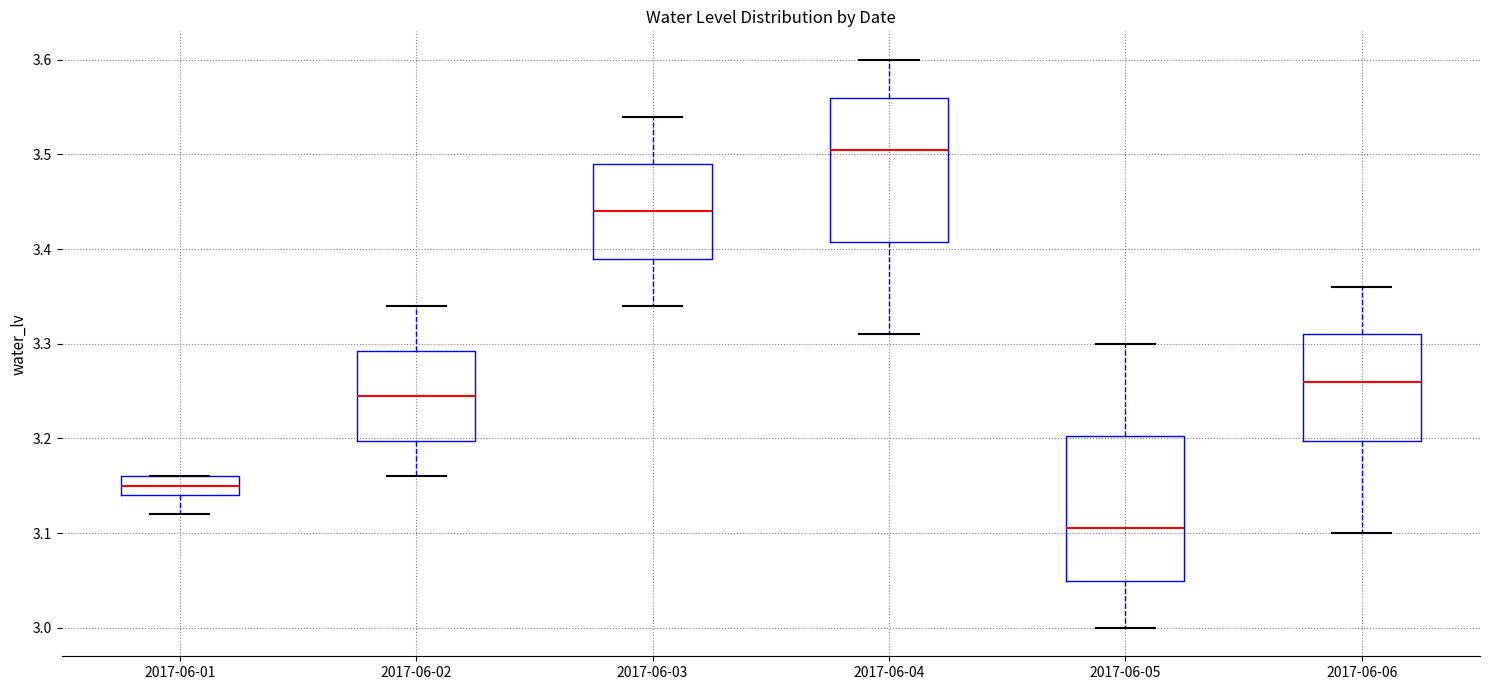

Reading left to right, read every box against the y-axis: the position of its median line, the range the box covers, and the ends of its whiskers. The values are not printed on the chart, so give them approximately, as read against the axis.

2017-06-01: median 3.15, box 3.14 to 3.16, whiskers 3.12 to 3.16
2017-06-02: median 3.25, box 3.20 to 3.29, whiskers 3.16 to 3.34
2017-06-03: median 3.44, box 3.39 to 3.49, whiskers 3.34 to 3.54
2017-06-04: median 3.51, box 3.41 to 3.56, whiskers 3.31 to 3.60
2017-06-05: median 3.11, box 3.05 to 3.20, whiskers 3.00 to 3.30
2017-06-06: median 3.26, box 3.20 to 3.31, whiskers 3.10 to 3.36